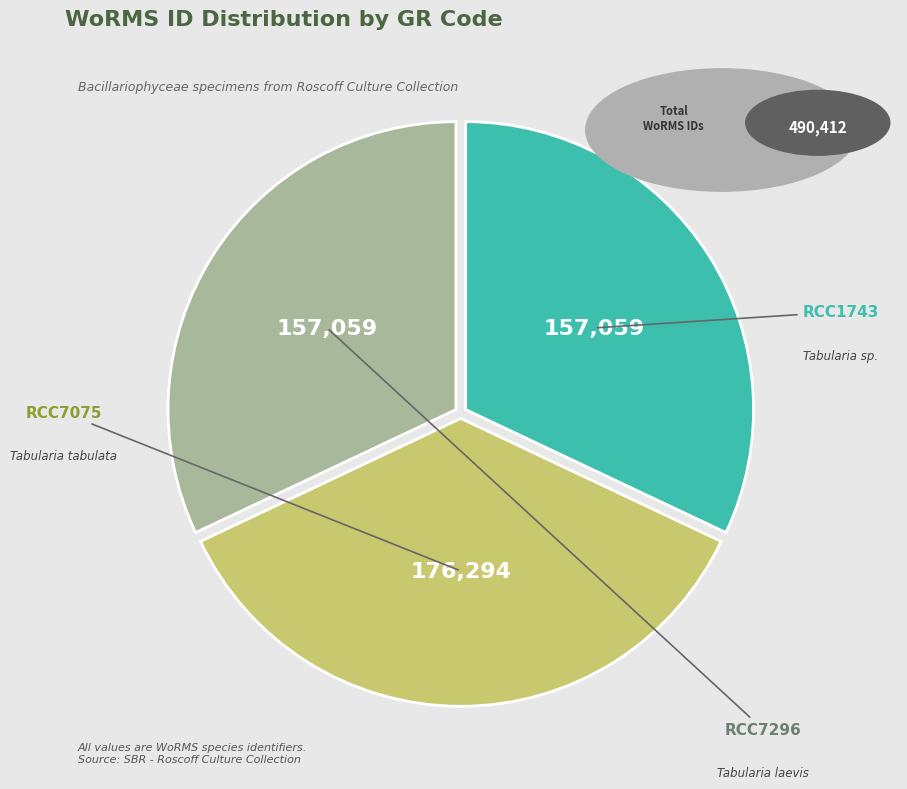

To the nearest percent, what is the difference between the RCC1743 and RCC7075 slice percentages?

4%